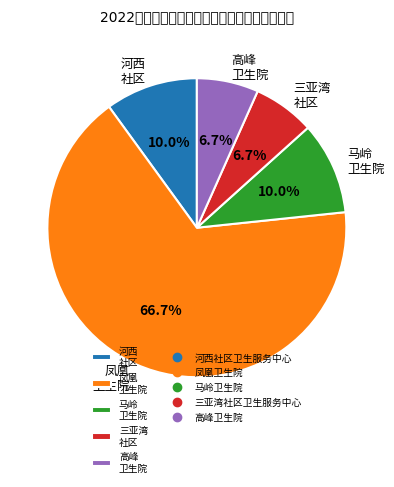

Combined, what portion of the pie is 三亚湾 社区 and 凤凰 卫生院?

73.3%